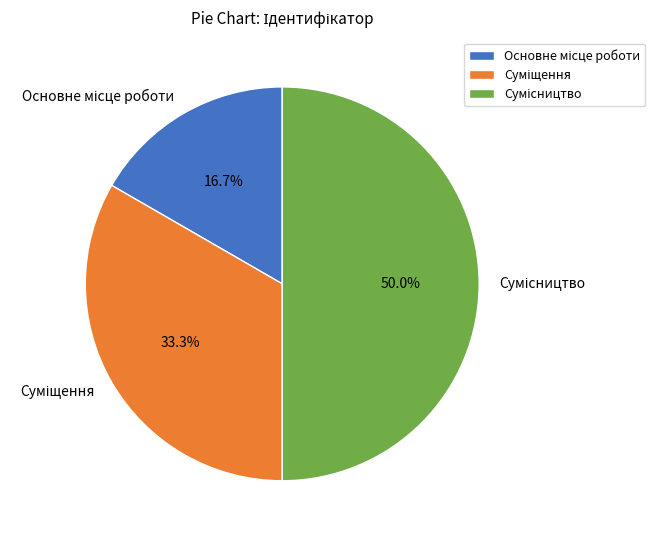

What is the ratio of the value at Сумісництво to the value at Основне місце роботи?

3.0